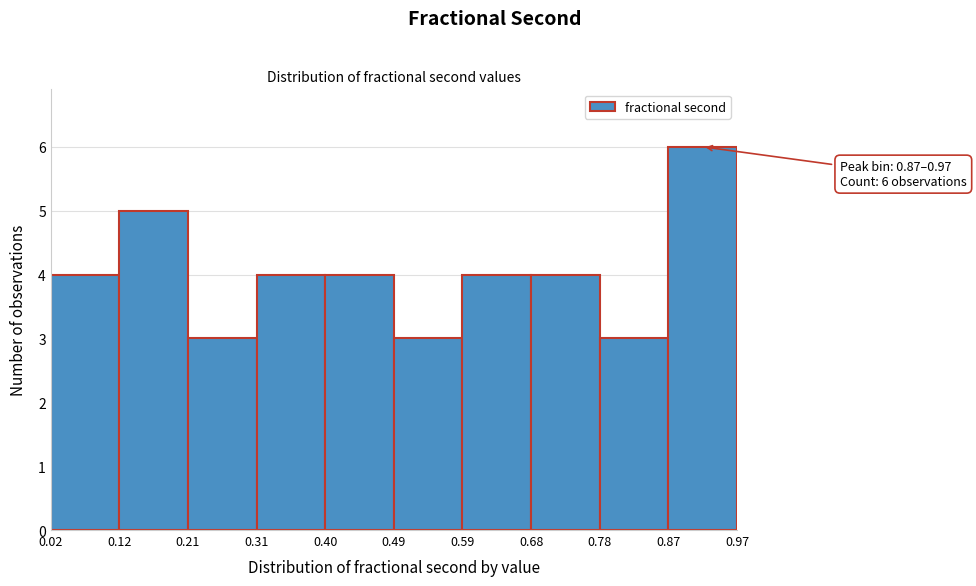

Over which range of the x-axis is the bar tallest?

0.87 to 0.97